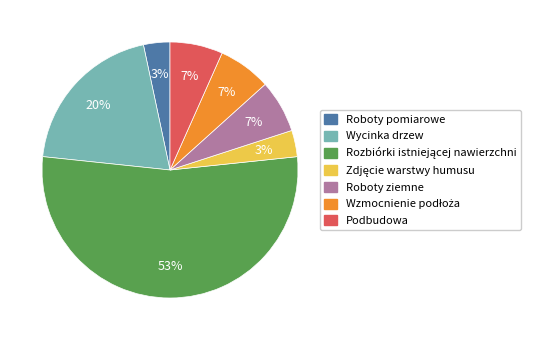

To the nearest percent, what percentage of the pie is Roboty pomiarowe?

3%